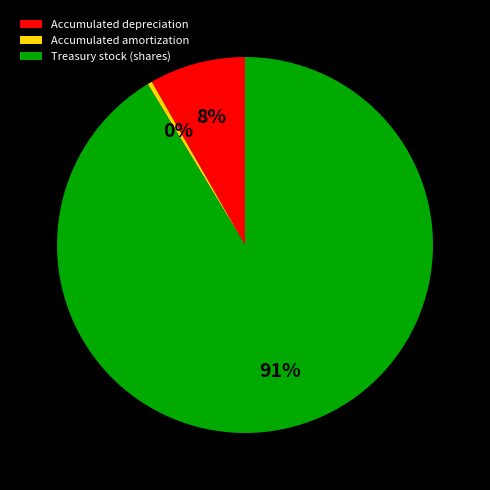

Combined, do Accumulated depreciation and Treasury stock (shares) account for over 50%?

Yes